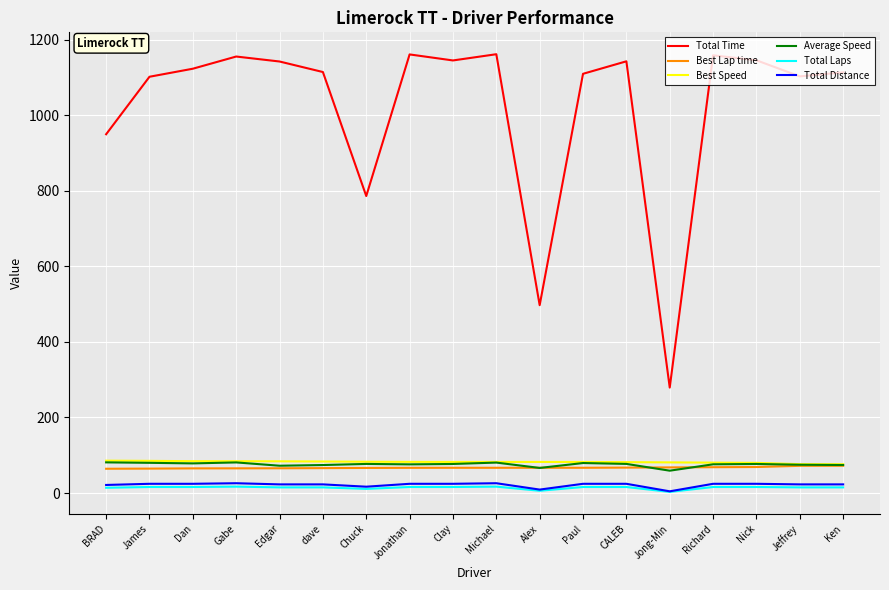

True or false: Average Speed and Total Laps cross at least once.

False